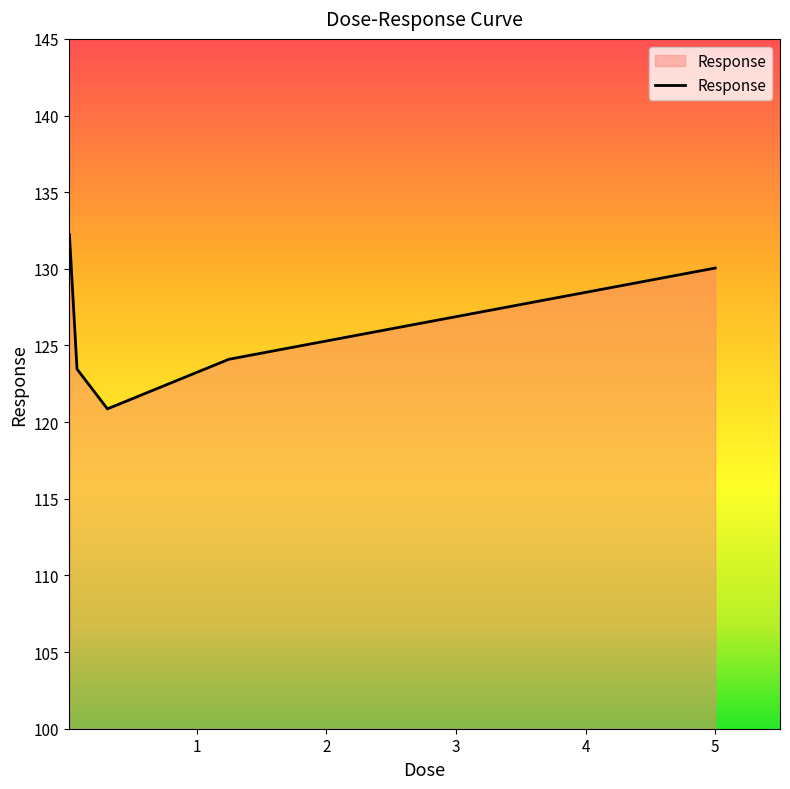

What is the minimum value shown in the chart?

120.9